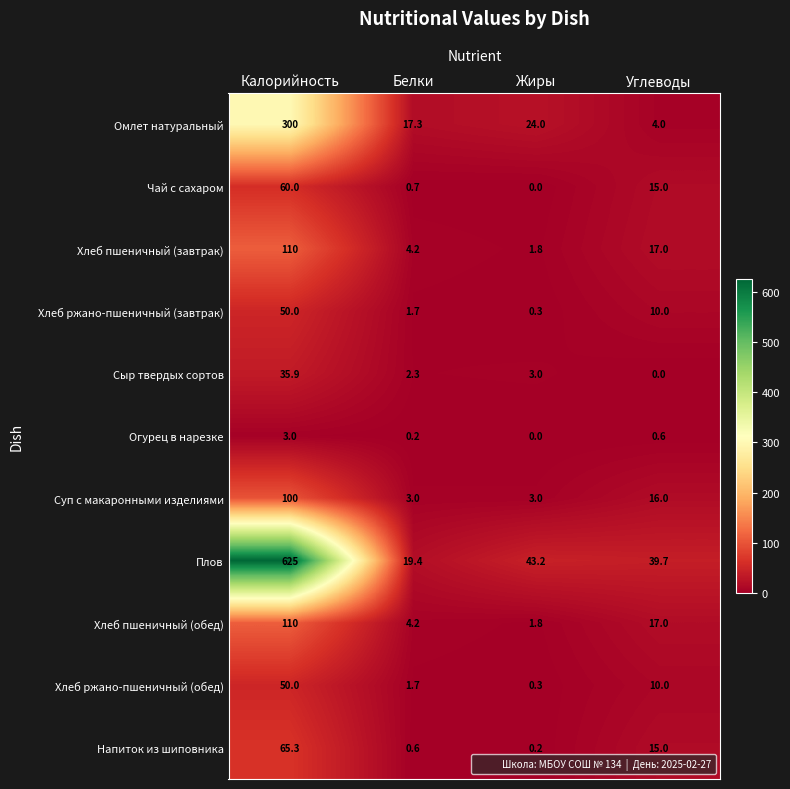

At which label is Хлеб пшеничный (обед) closest to 55?

Углеводы